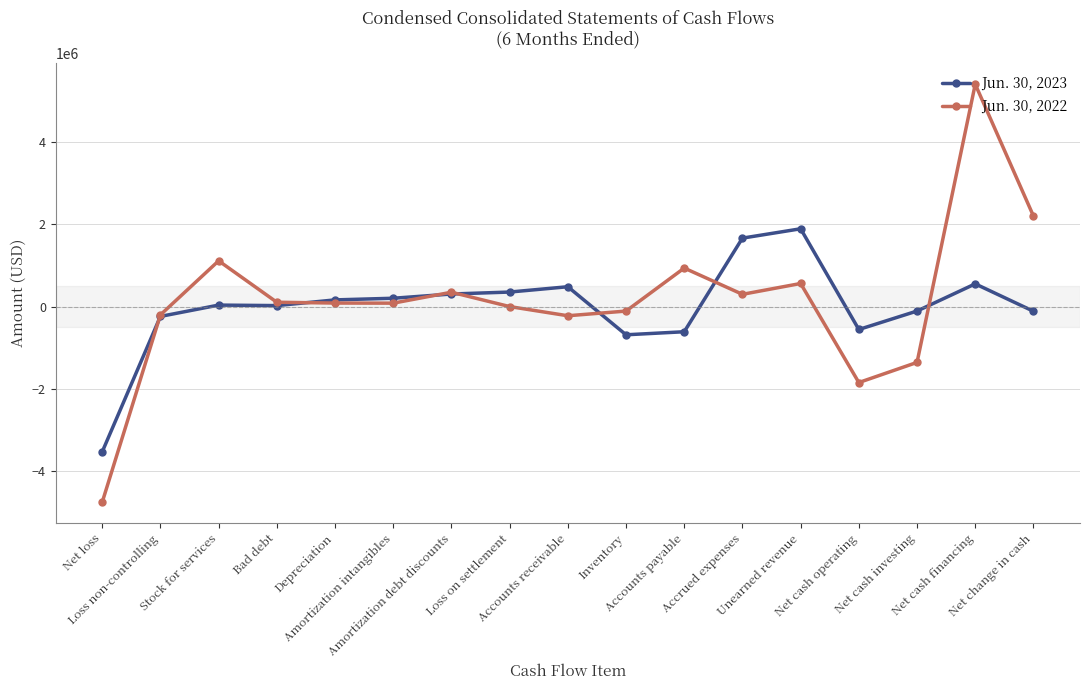

The value of Jun. 30, 2023 at Unearned revenue is 1889146. True or false?

True